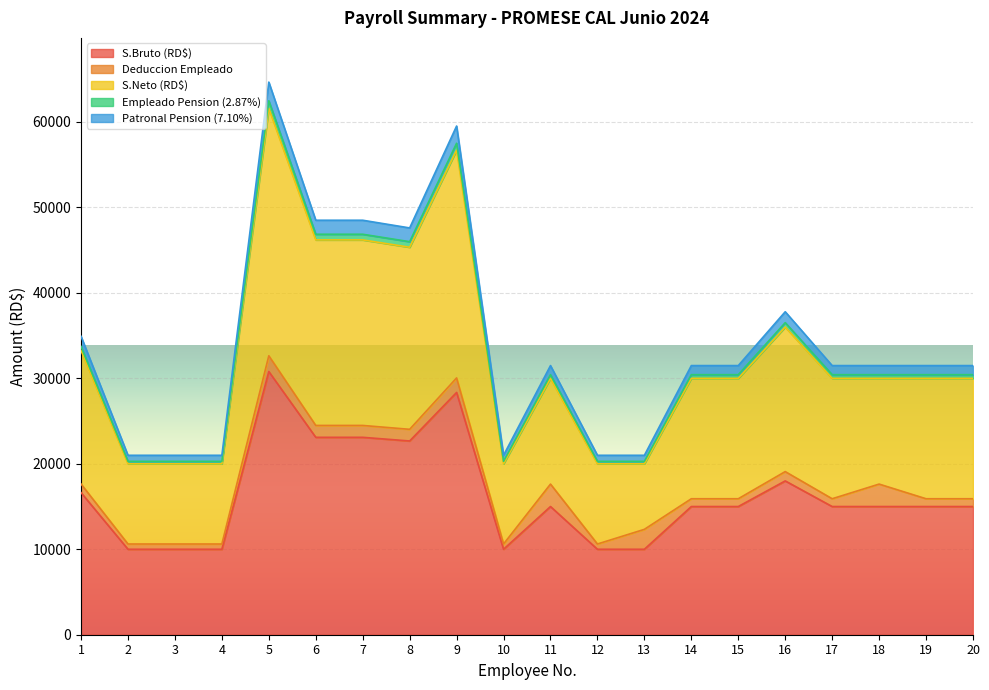

List the labels in order of Empleado Pension (2.87%) value, largest first.

5, 9, 6, 7, 8, 16, 1, 11, 14, 15, 17, 18, 19, 20, 2, 3, 4, 10, 12, 13